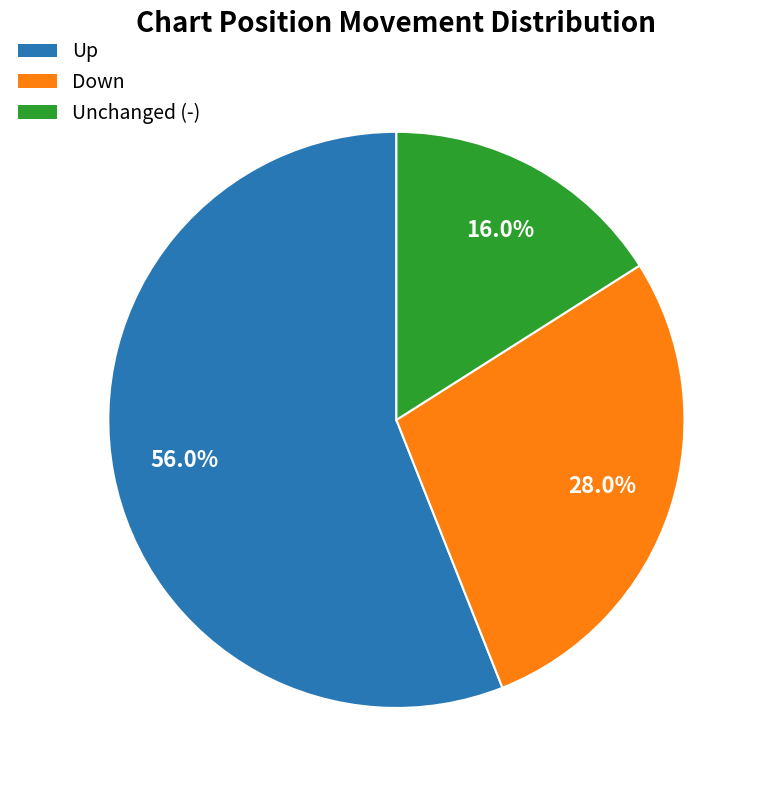

Count the number of slices in the pie.

3